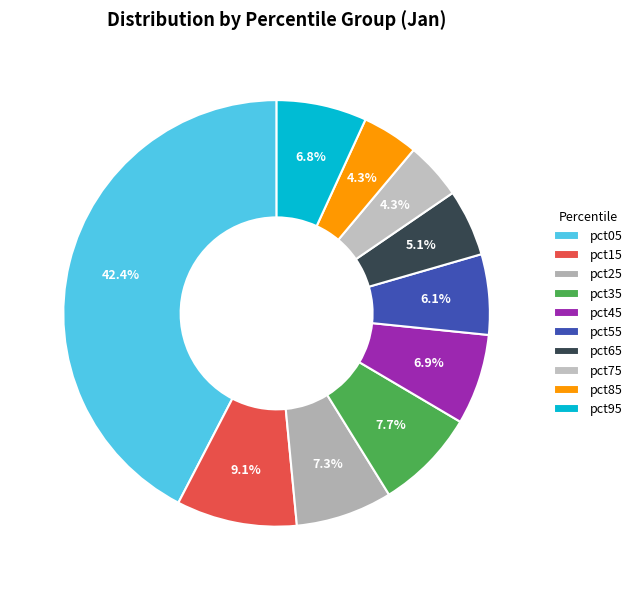

Count the number of slices in the pie.

10